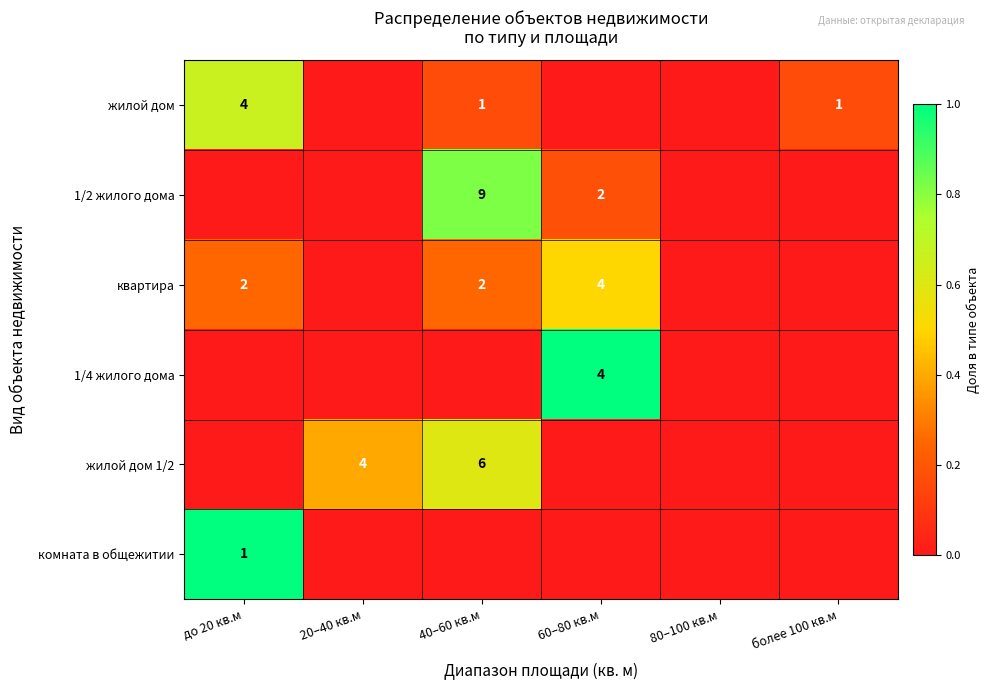

The value of комната в общежитии at до 20 кв.м is 0. True or false?

False